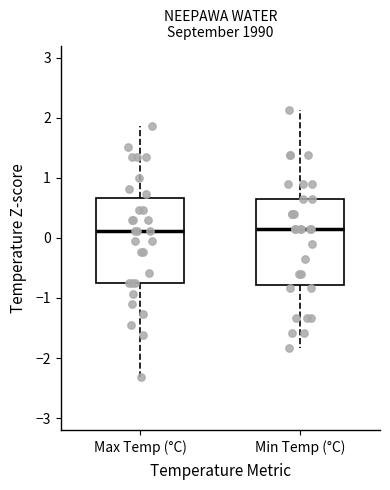

Reading left to right, read every box against the y-axis: the position of its median line, the range the box covers, and the ends of its whiskers. The values are not printed on the chart, so give them approximately, as read against the axis.

Max Temp (°C): median 0.1, box -0.8 to 0.7, whiskers -2.3 to 1.9
Min Temp (°C): median 0.1, box -0.8 to 0.6, whiskers -1.8 to 2.1